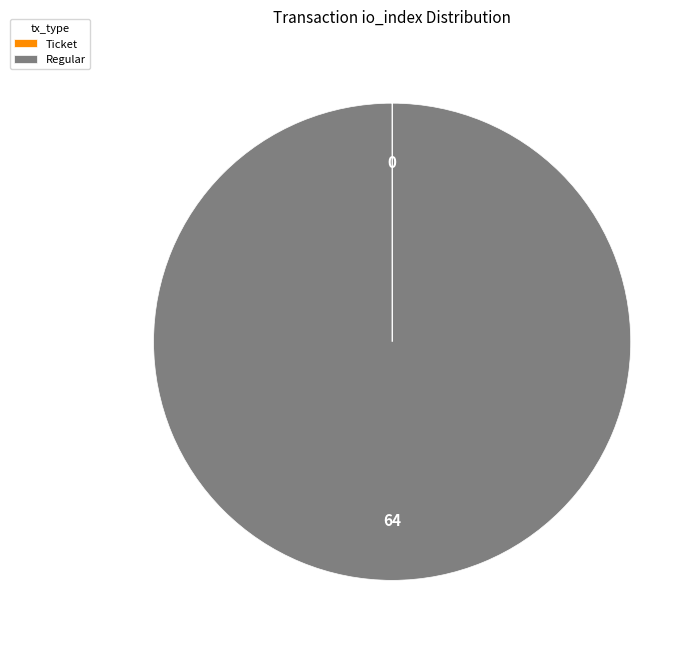

Which slice is the largest?

Regular